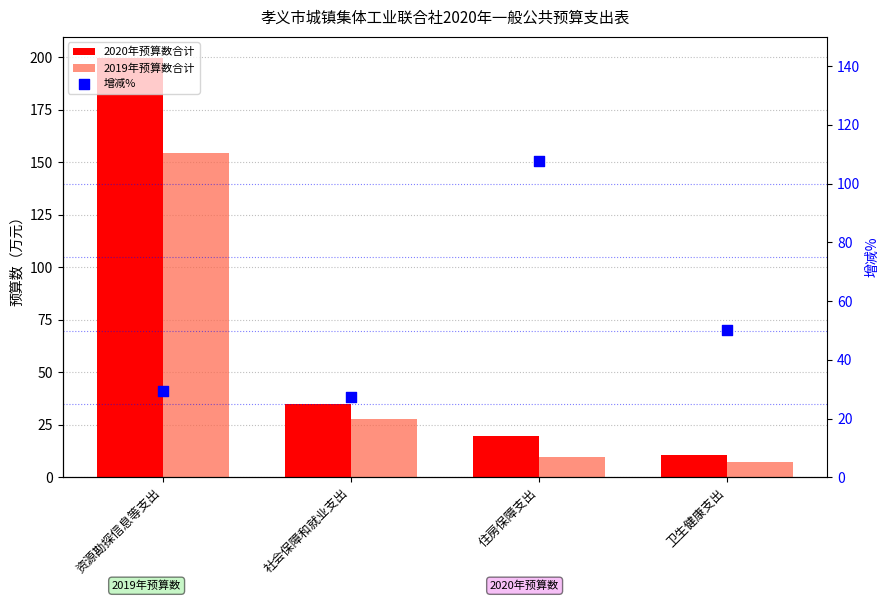

What are all the series names shown in the legend?

2020年预算数合计, 2019年预算数合计, 增减%